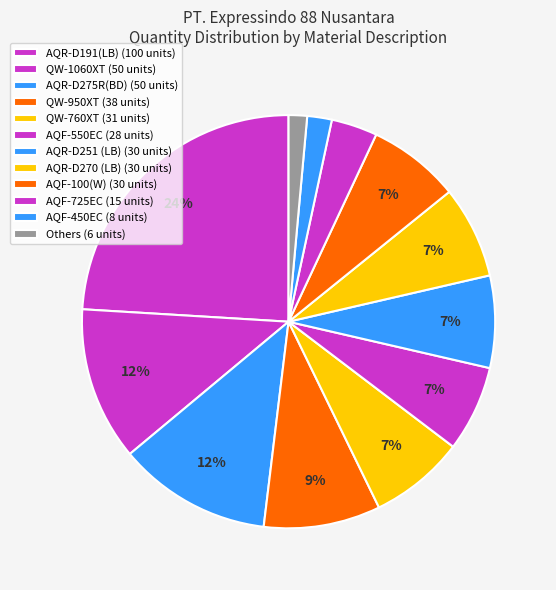

What is the largest slice in the pie chart?

AQR-D191(LB)